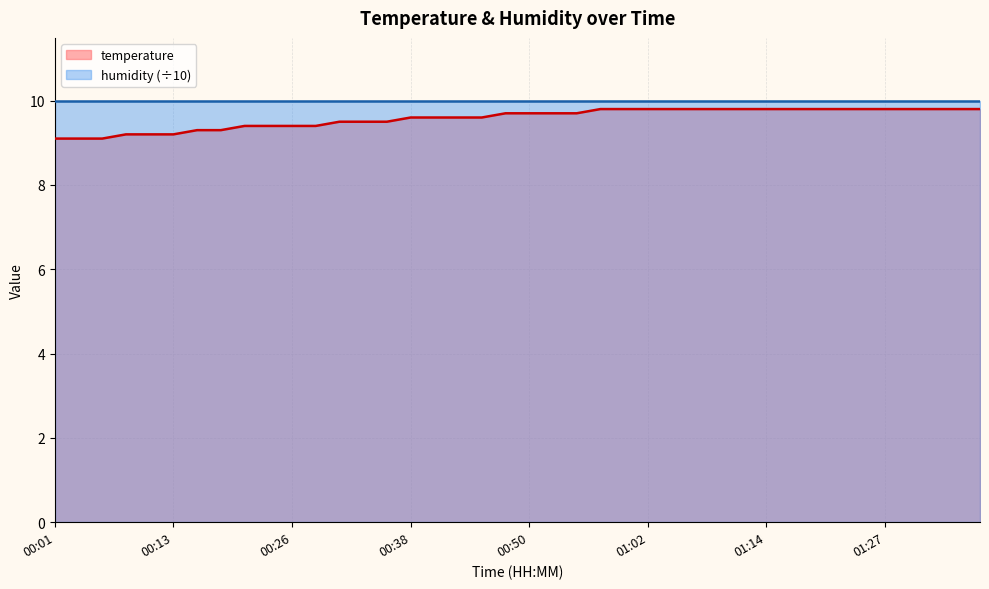

Reading right to left, what are all the values shown in this chart?

9.8	9.8	9.8	9.8	9.8	9.8	9.8	9.8	9.8	9.8	9.8	9.8	9.8	9.8	9.8	9.8	9.8	9.7	9.7	9.7	9.7	9.6	9.6	9.6	9.6	9.5	9.5	9.5	9.4	9.4	9.4	9.4	9.3	9.3	9.2	9.2	9.2	9.1	9.1	9.1